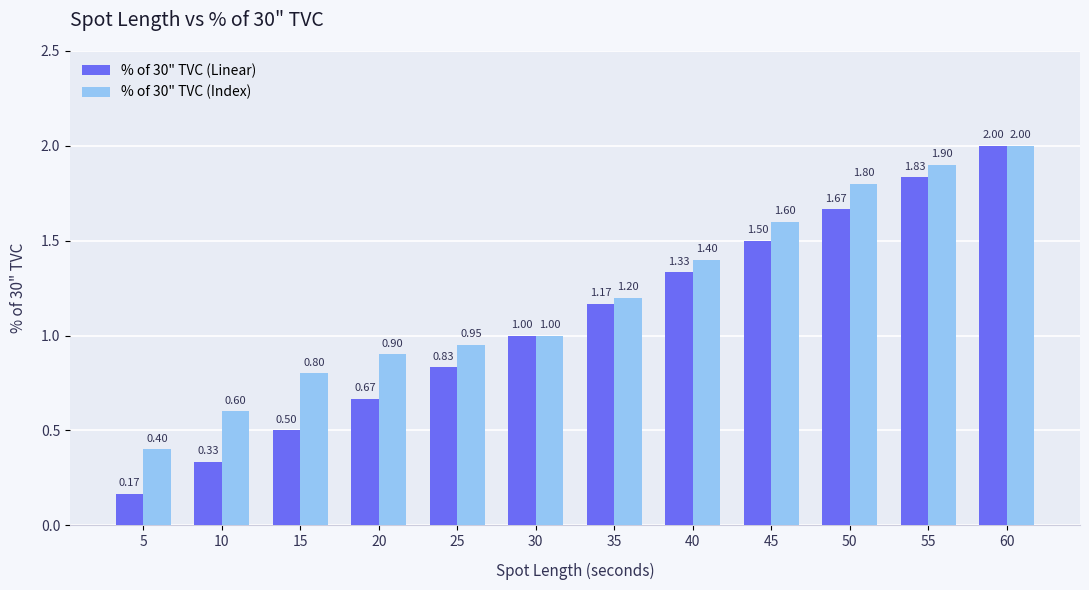

Which series changed the most between 25 and 55?

% of 30" TVC (Linear)